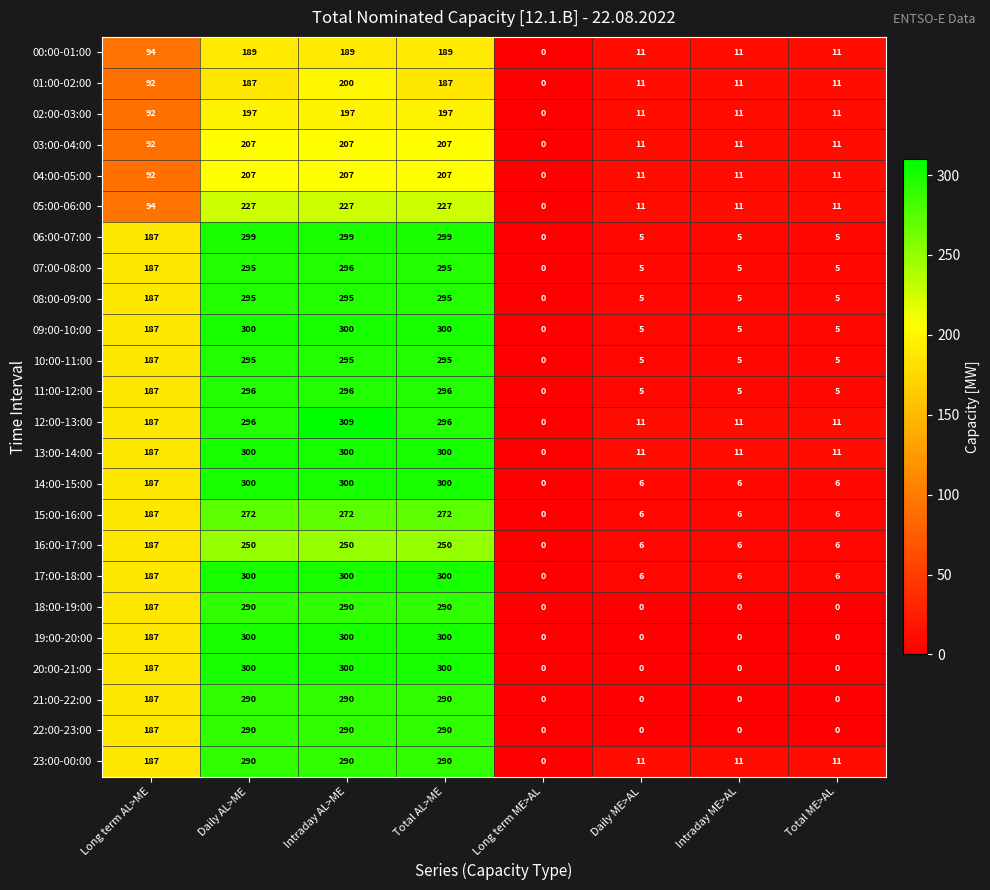

What is the average value of the 23:00-00:00 series?

136